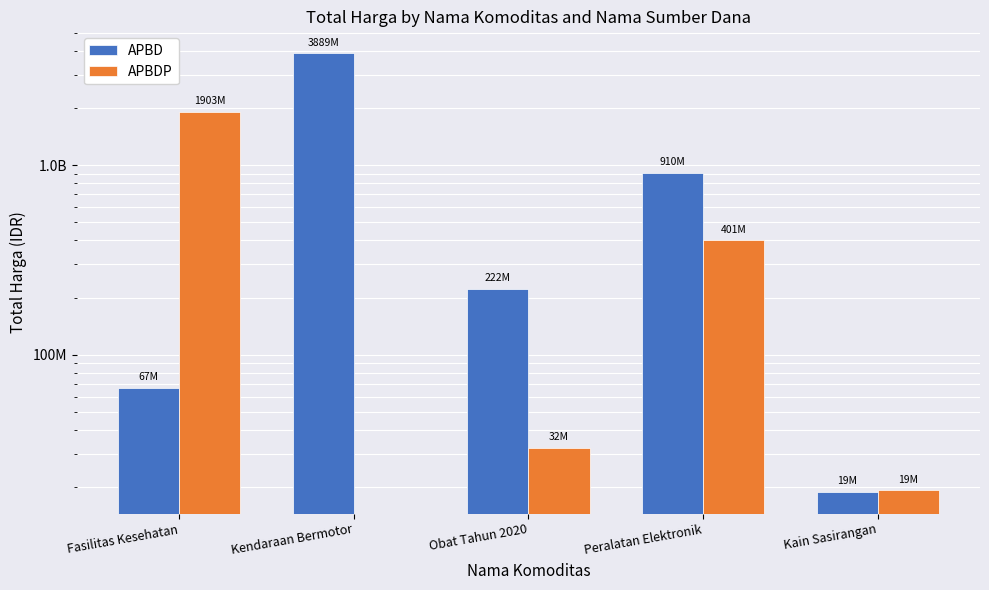

What are all the series names shown in the legend?

APBD, APBDP